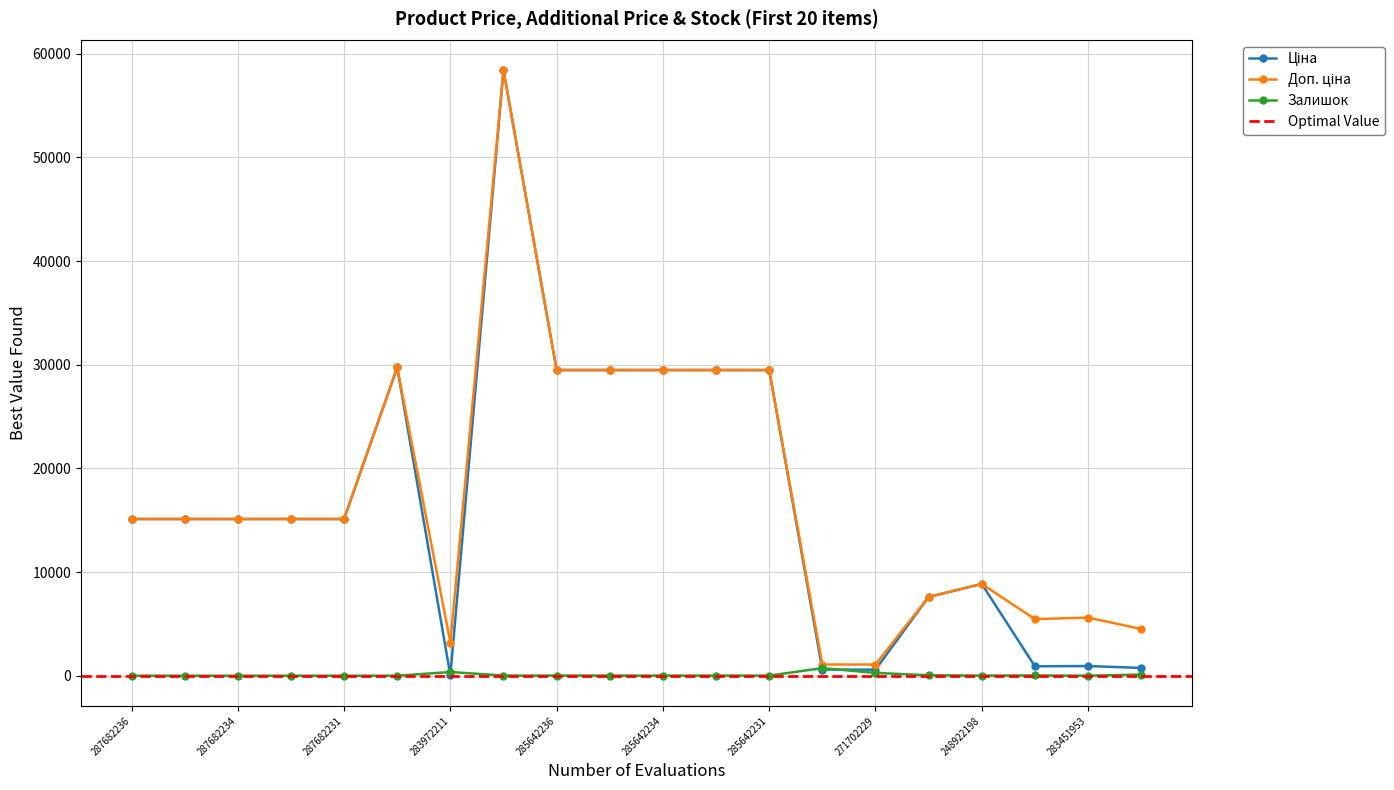

What position from the right is 287682233?

17